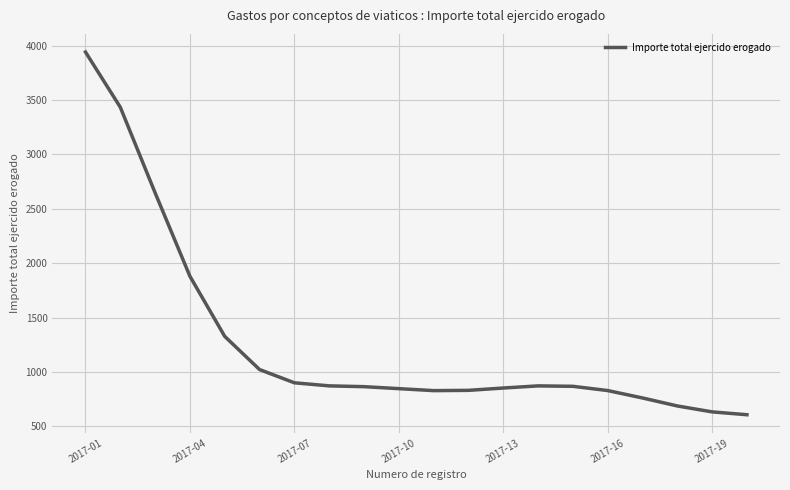

What is the minimum value shown in the chart?

605.8